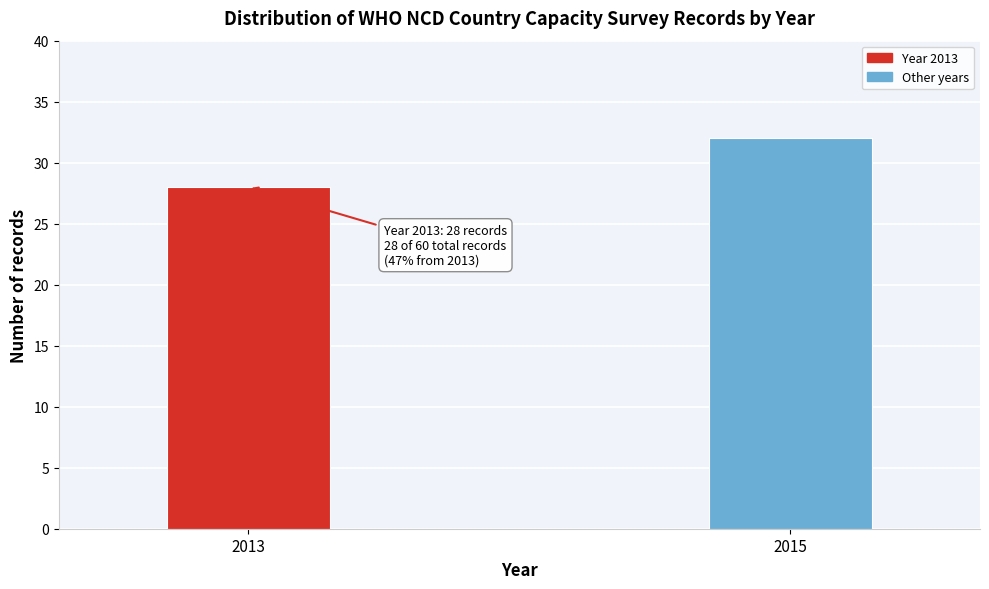

Reading left to right, list all the values displayed in this chart.

2013=28	2015=32